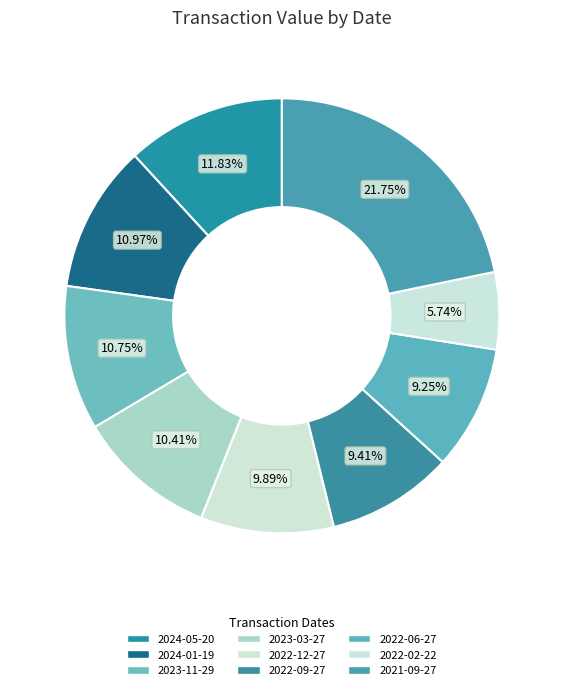

What percentage is NOT represented by 2021-09-27?

78.2%